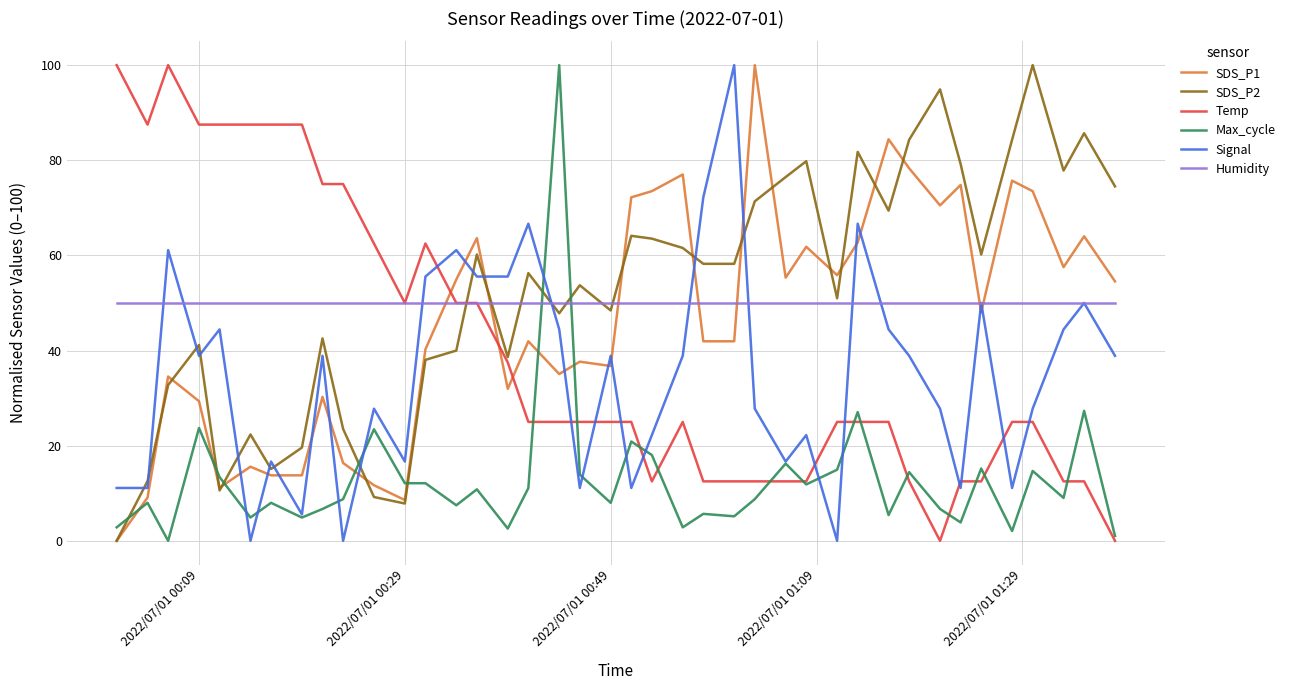

At how many categories does at least one series exceed 96?

6